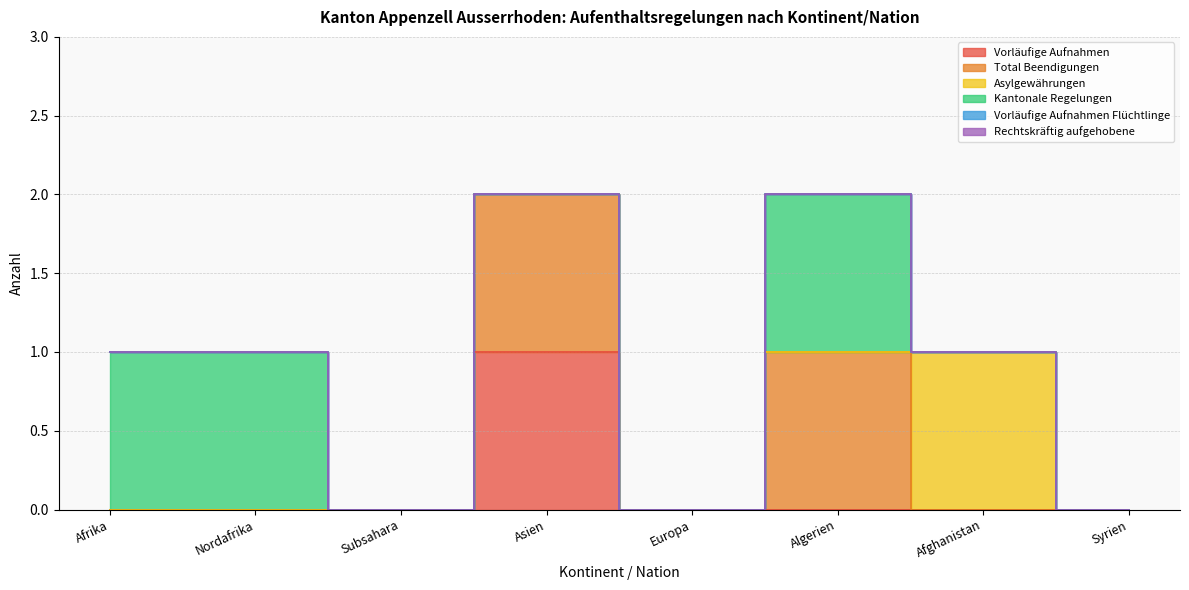

True or false: Rechtskräftig aufgehobene and Asylgewährungen intersect in this chart.

False